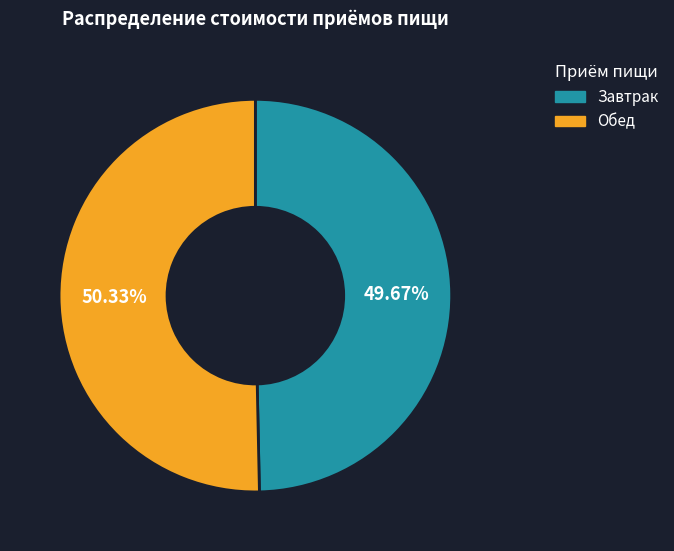

Which slice is the largest?

Обед